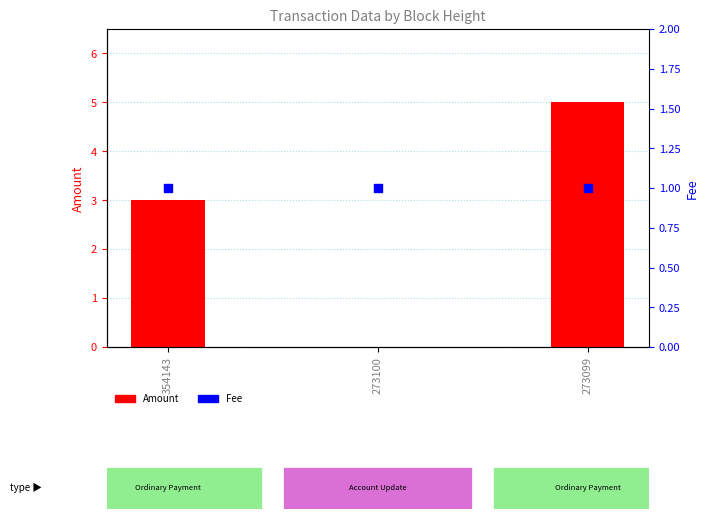

Which series has the largest total across all categories?

Amount